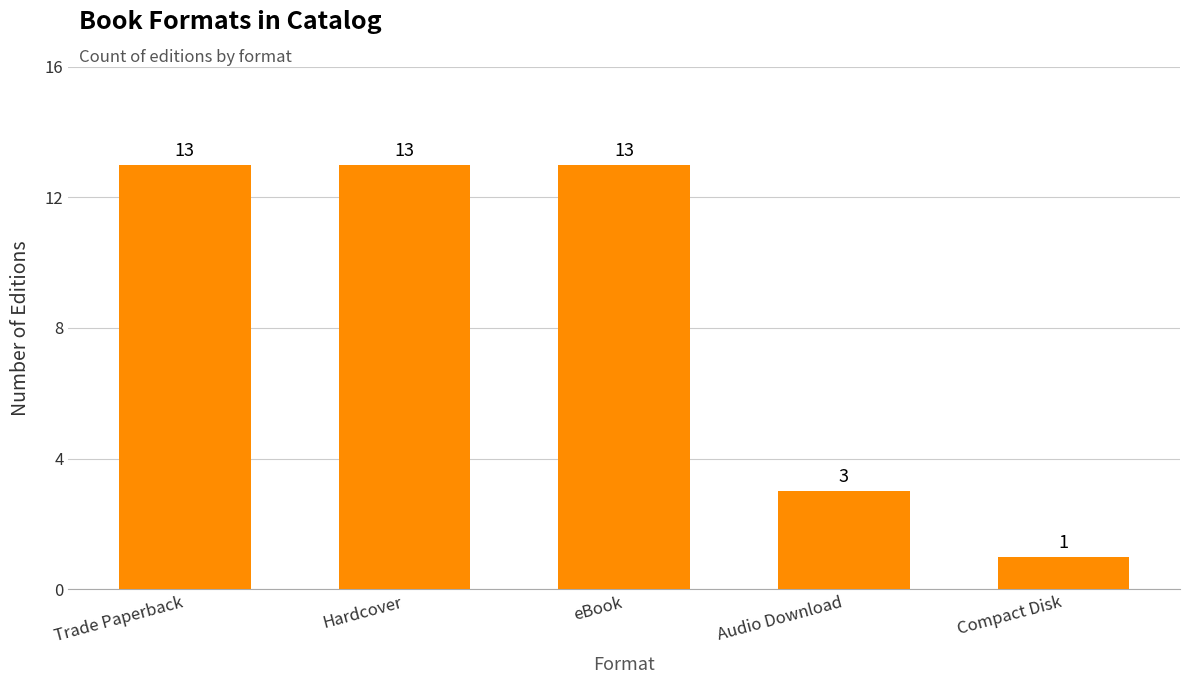

True or false: the data shows 13 at Hardcover.

True